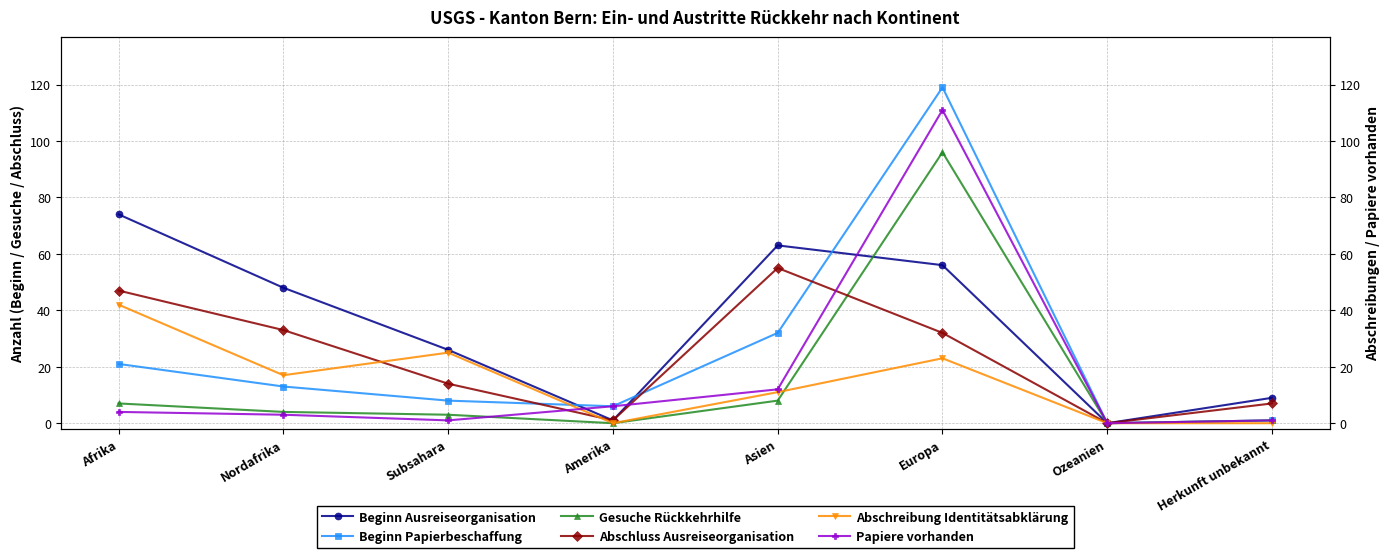

What is the maximum value shown in the chart?

119